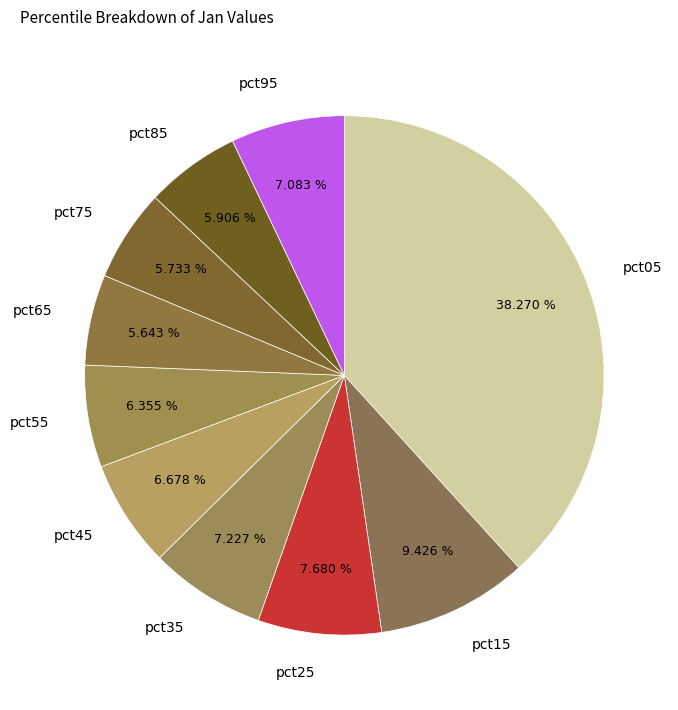

How many segments does this pie chart have?

10